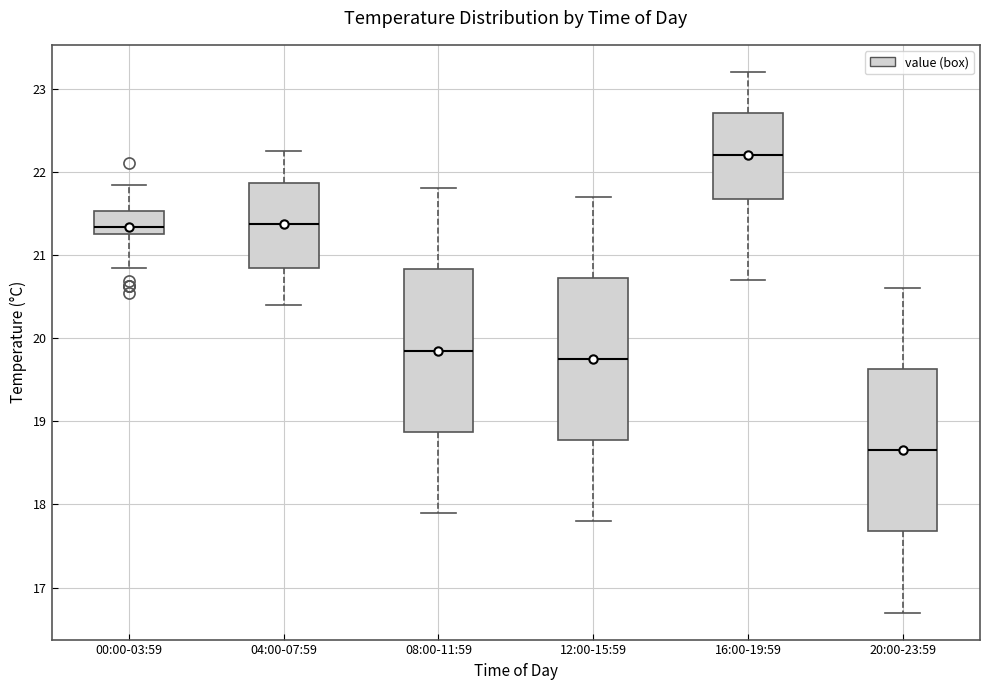

Reading left to right, read every box against the y-axis: the position of its median line, the range the box covers, and the ends of its whiskers. The values are not printed on the chart, so give them approximately, as read against the axis.

00:00-03:59: median 21.3 (just above the box's lower edge), box 21.3 to 21.5, whiskers 20.8 to 21.8
04:00-07:59: median 21.4, box 20.8 to 21.9, whiskers 20.4 to 22.3
08:00-11:59: median 19.9, box 18.9 to 20.8, whiskers 17.9 to 21.8
12:00-15:59: median 19.8, box 18.8 to 20.7, whiskers 17.8 to 21.7
16:00-19:59: median 22.2, box 21.7 to 22.7, whiskers 20.7 to 23.2
20:00-23:59: median 18.7, box 17.7 to 19.6, whiskers 16.7 to 20.6